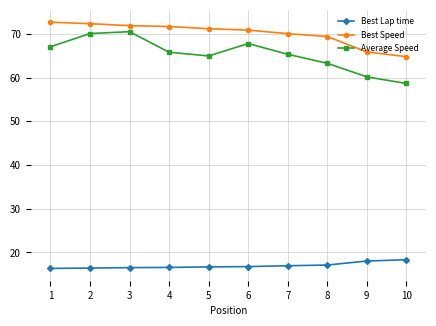

Rank the series at 1 from lowest to highest value.

Best Lap time, Average Speed, Best Speed